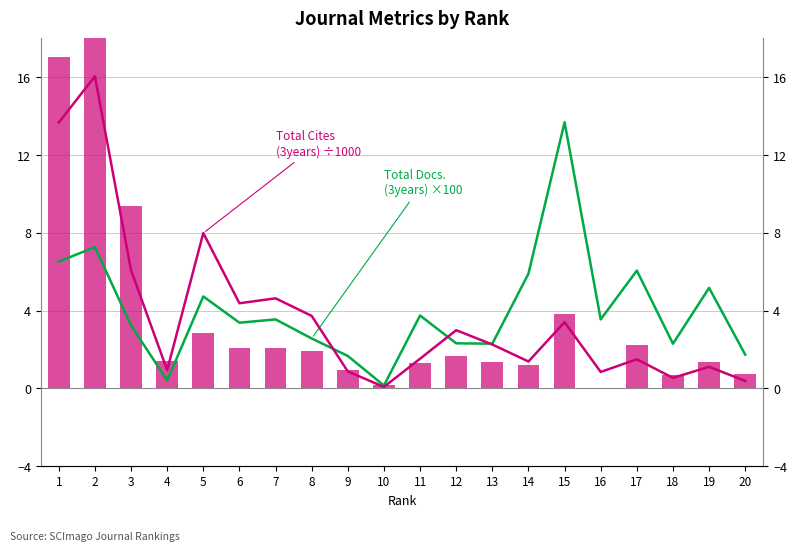

Rank the series by their average value, from lowest to highest.

Total Refs. (×100), Total Cites (3years) (÷1000), Total Docs. (3years) (×100)